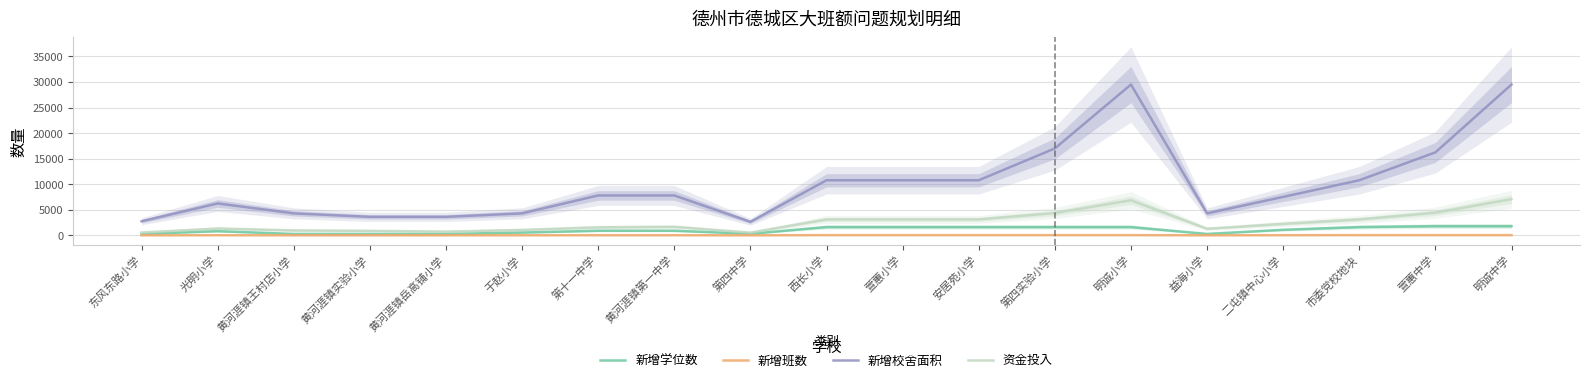

What is the spread (max minus min) of values at 萱蕙中学?

16193.0